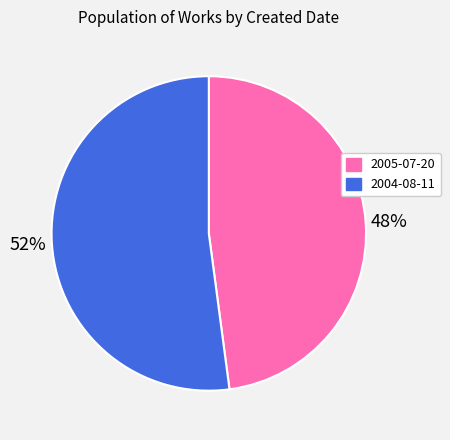

To the nearest percent, what is the combined percentage of 2004-08-11 and 2005-07-20?

100%